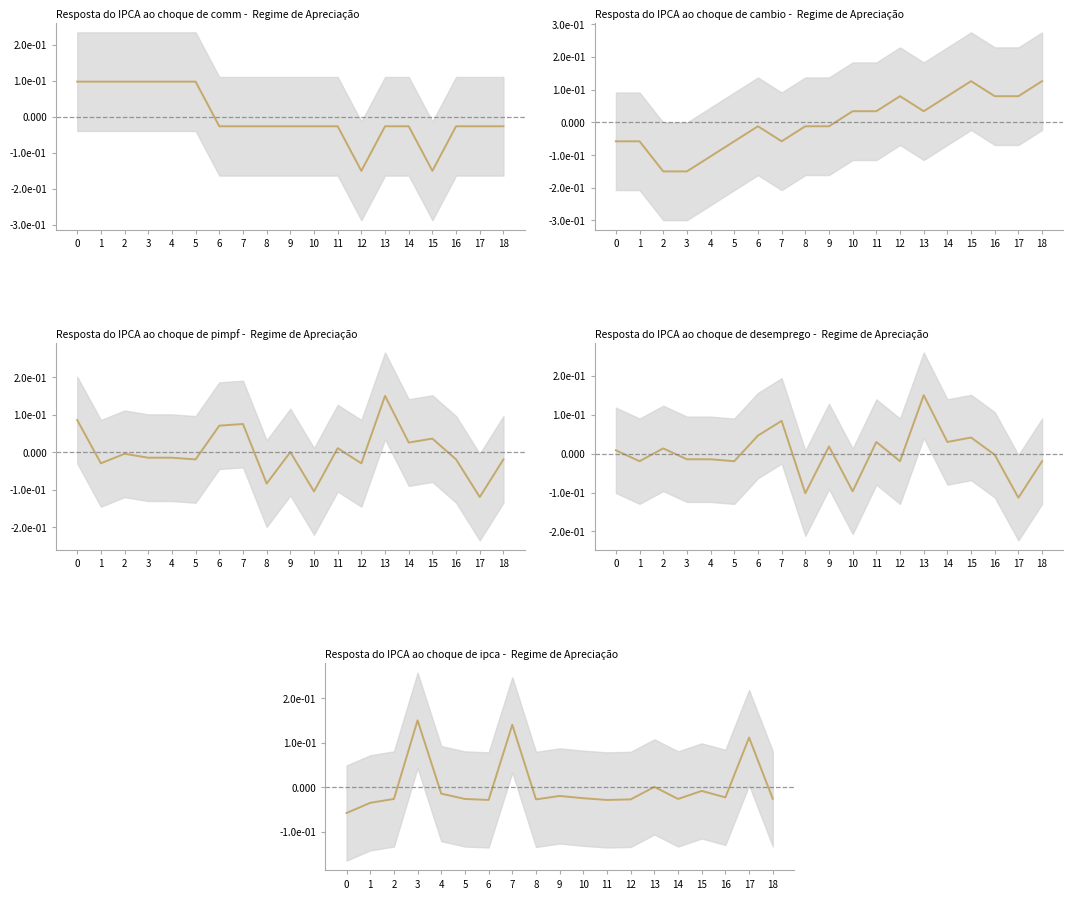

How many positive values does the SDS_P1 series have?

8